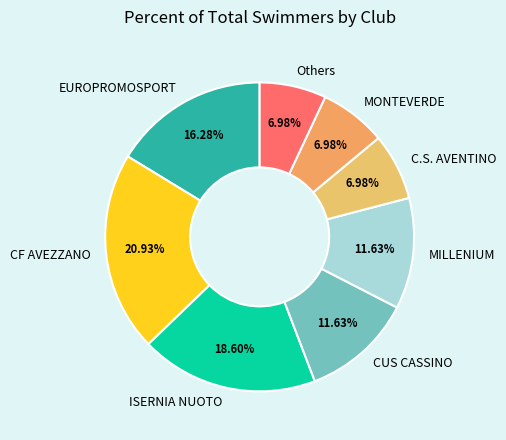

To the nearest percent, what is the difference between the largest and smallest slice percentages?

14%